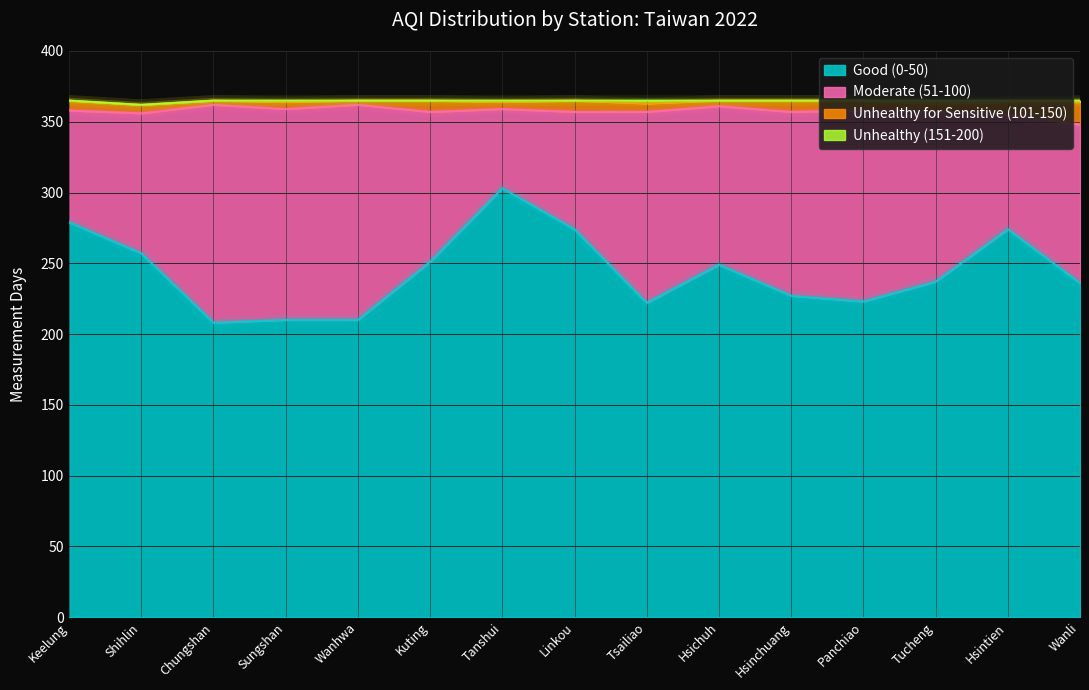

What is the label of the 9th point from the right?

Tanshui